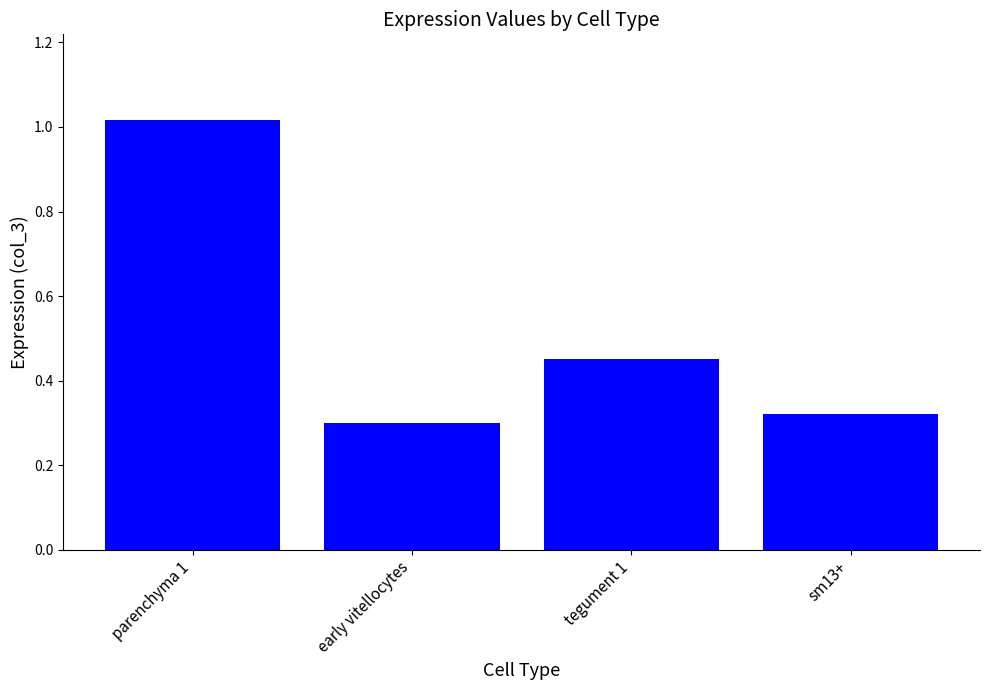

What is the sum of the values at parenchyma 1 and early vitellocytes?

1.3